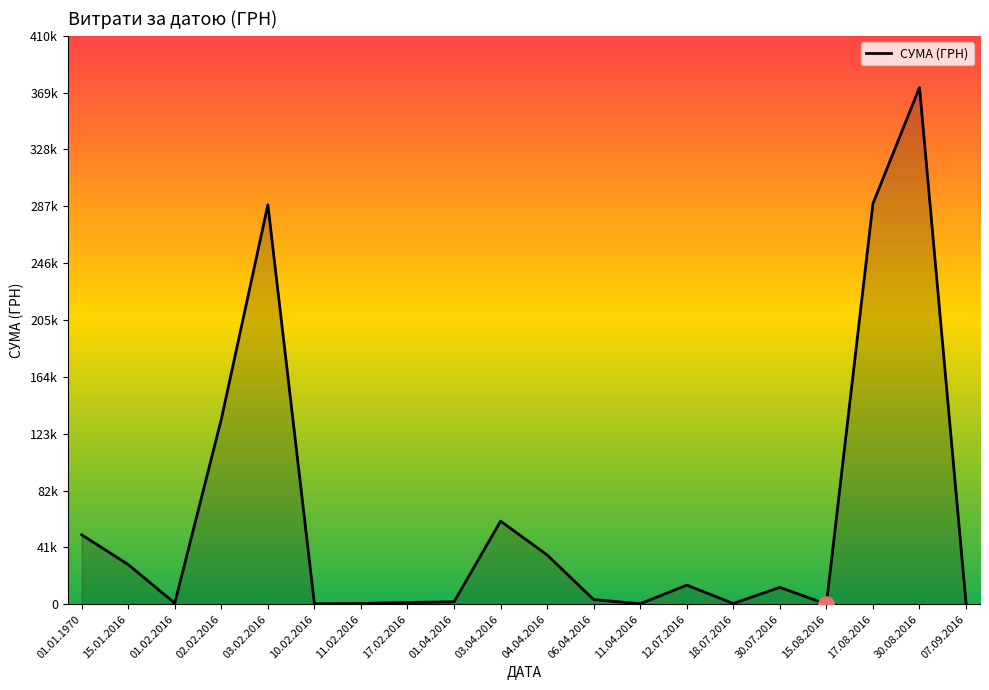

Does the chart have visible grid lines?

No